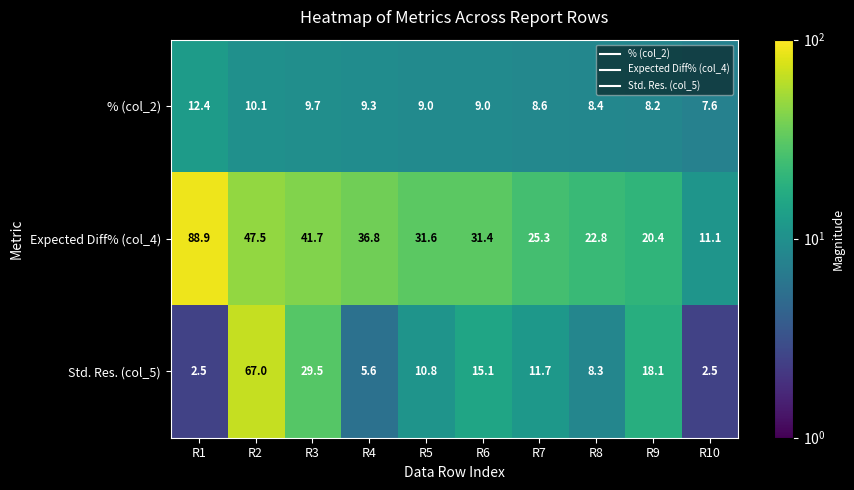

Which label corresponds to the largest value in the chart?

R1